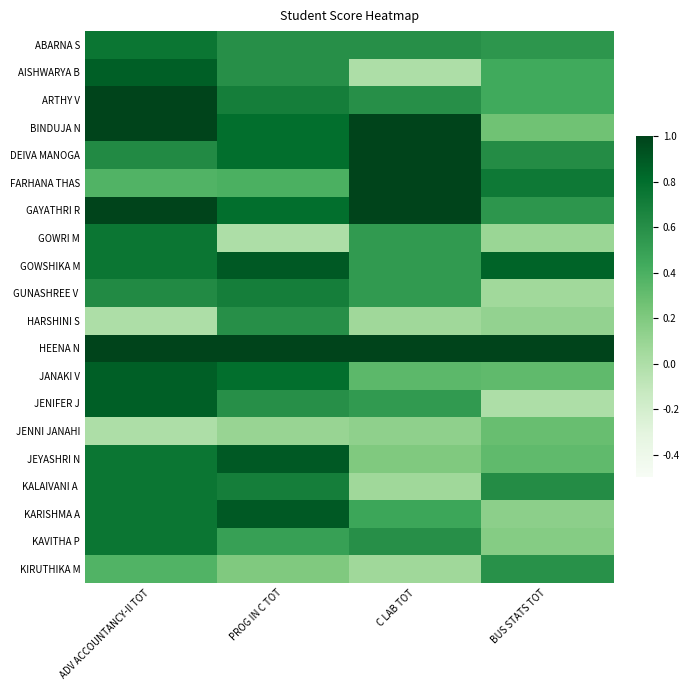

At ADV ACCOUNTANCY-II TOT, list the series in order from smallest to largest.

HARSHINI S, JENNI JANAHI, FARHANA THAS, KIRUTHIKA M, DEIVA MANOGA, GUNASHREE V, ABARNA S, GOWRI M, GOWSHIKA M, JEYASHRI N, KALAIVANI A, KARISHMA A, KAVITHA P, AISHWARYA B, JANAKI V, JENIFER J, ARTHY V, BINDUJA N, GAYATHRI R, HEENA N